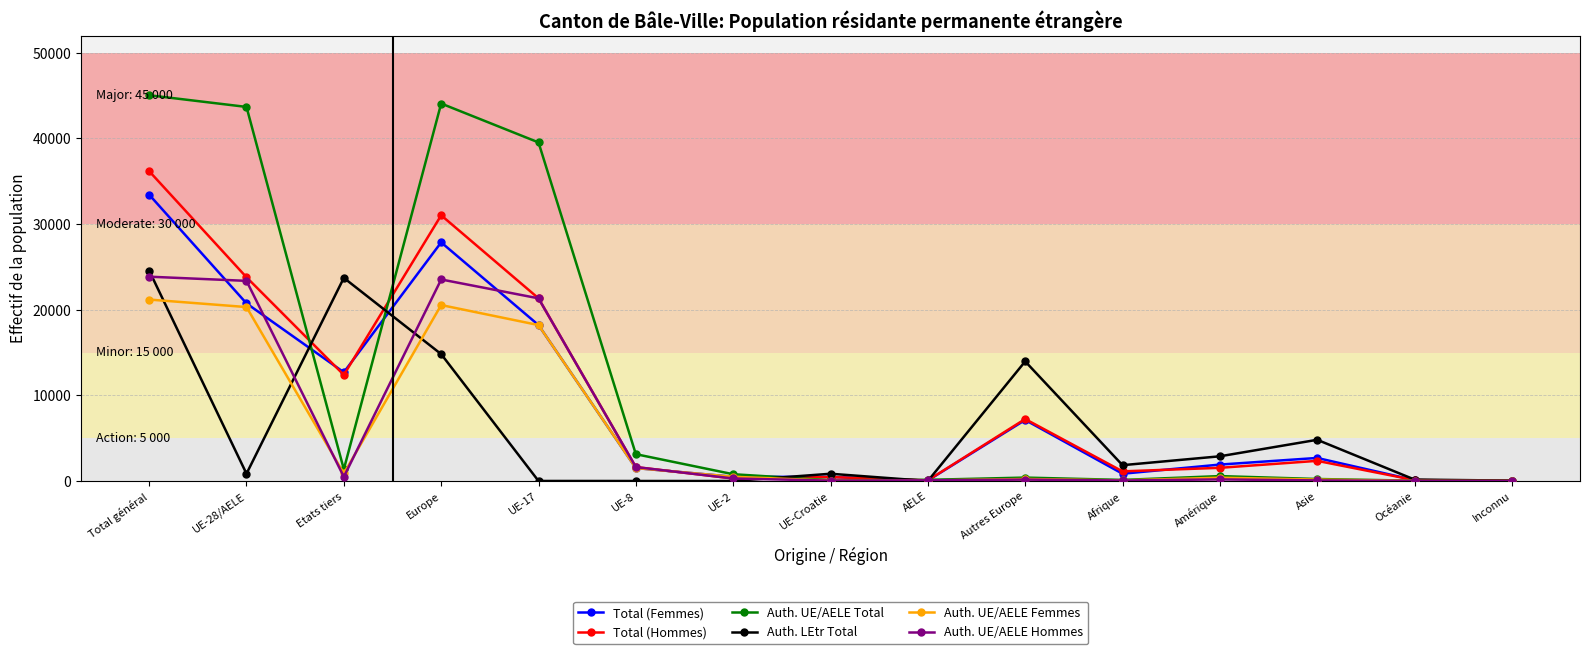

The Auth. UE/AELE Hommes series shows 42 at UE-Croatie. True or false?

True